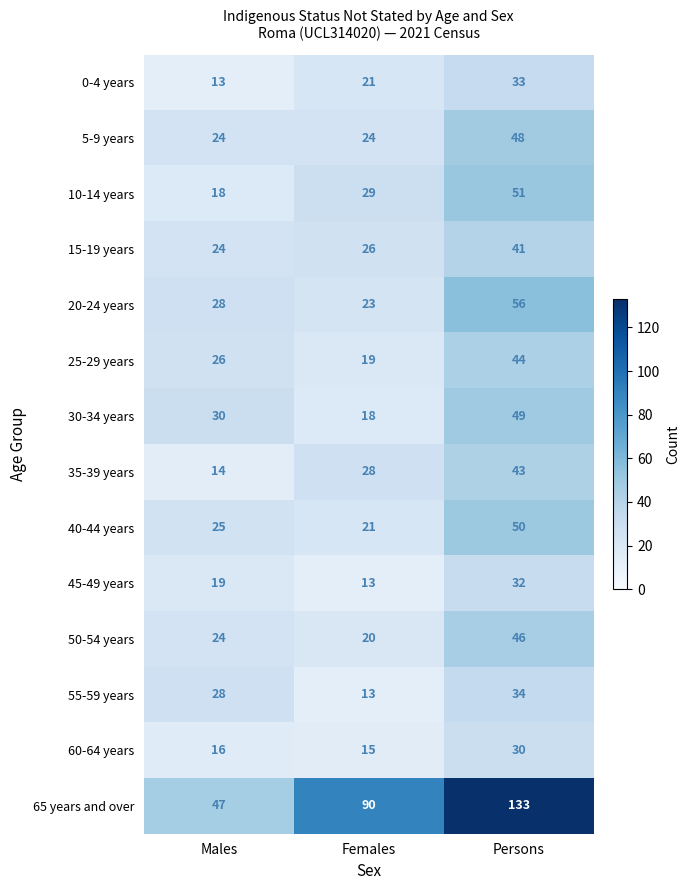

What is the difference between the 50-54 years values at Persons and Males?

22